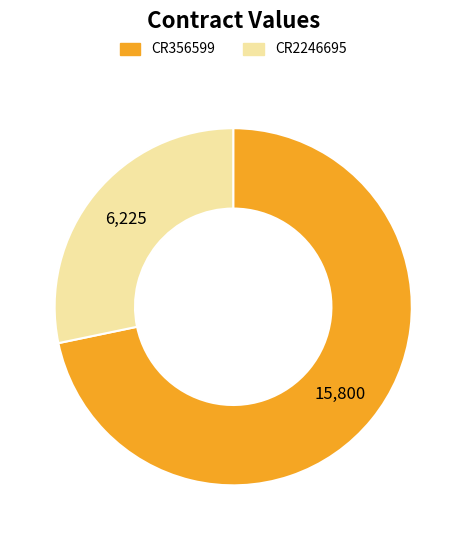

Which category accounts for the majority?

CR356599